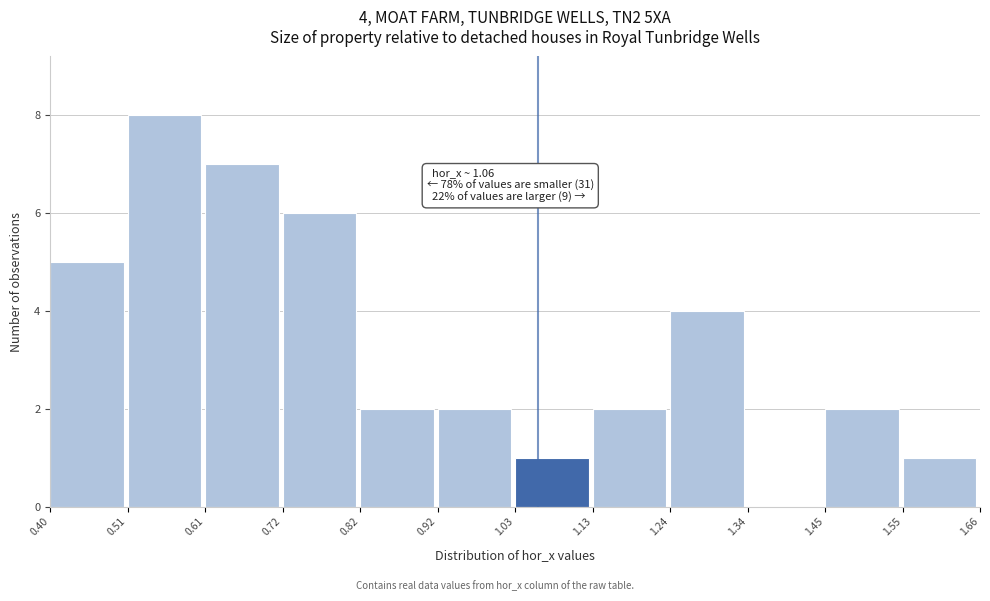

Which range on the x-axis has the tallest bar?

0.51 to 0.61